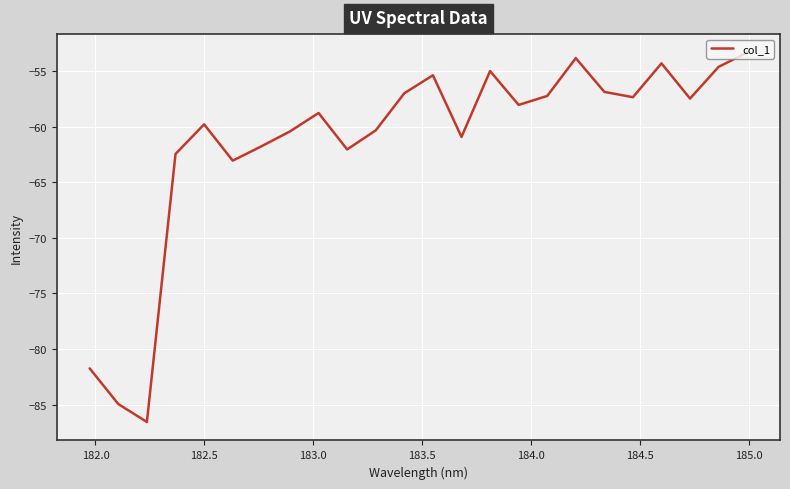

What is the maximum value shown in the chart?

-53.3